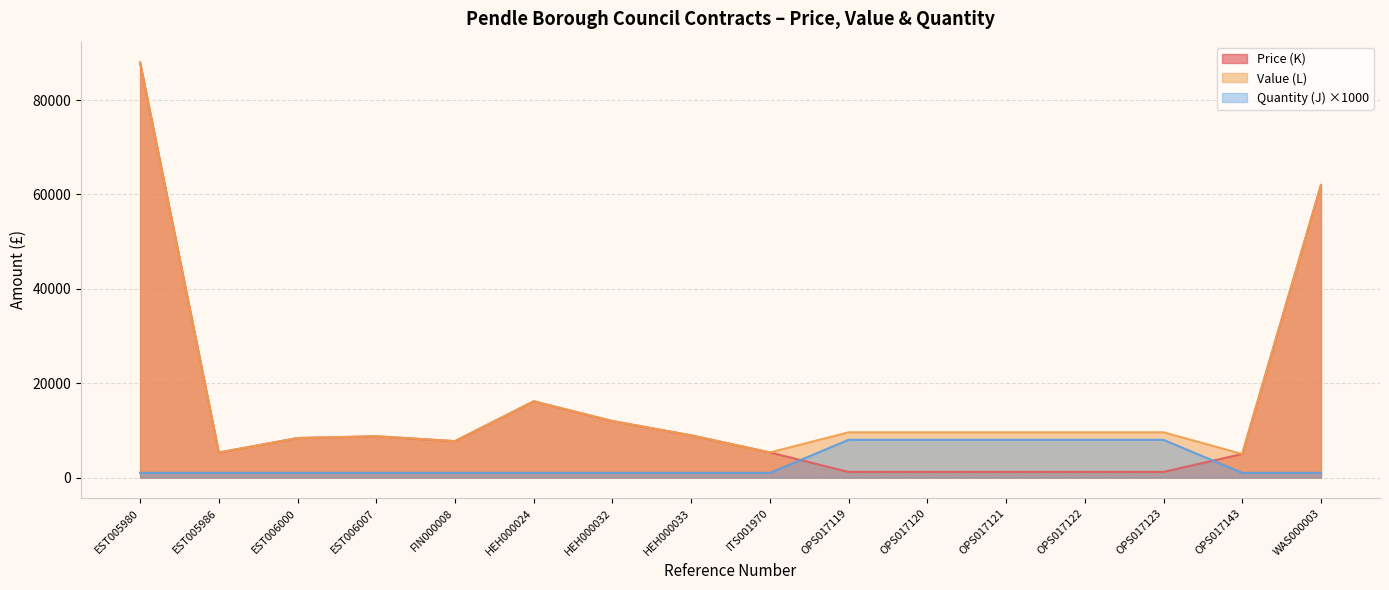

What is the difference between the maximum and minimum values in the Value (L) series?

82977.0